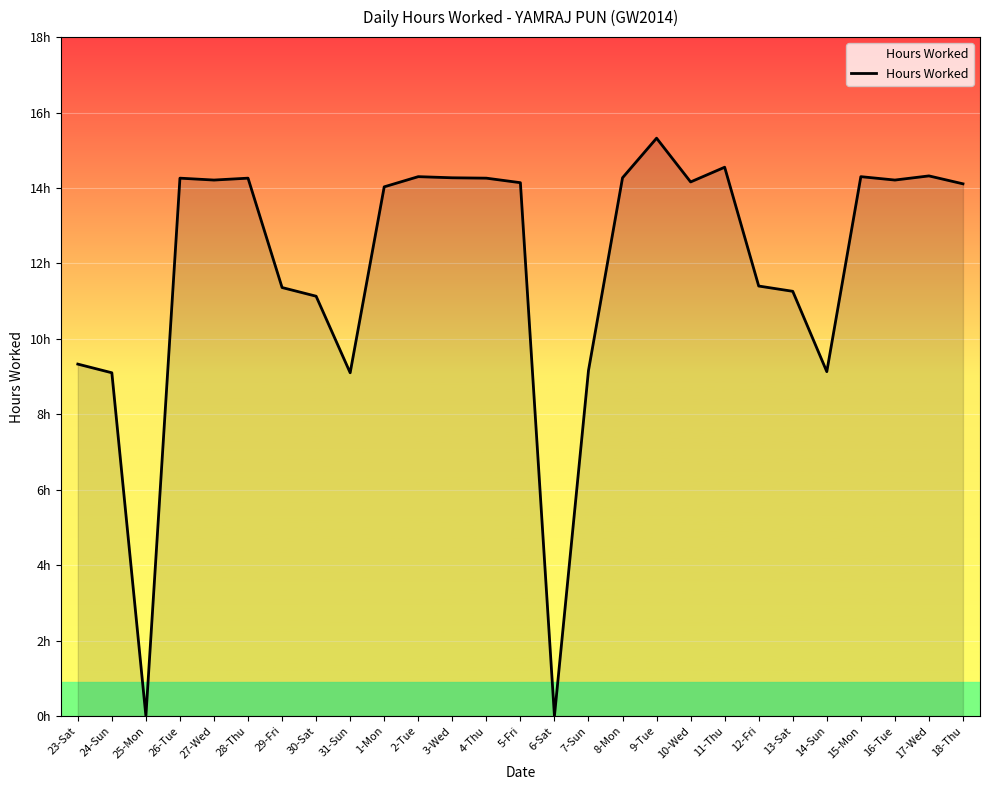

Which category has the highest value across all series?

9-Tue